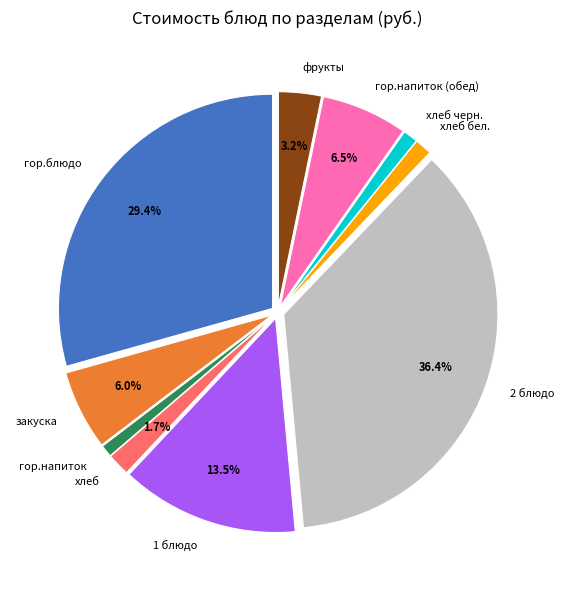

Which slice is the largest?

2 блюдо